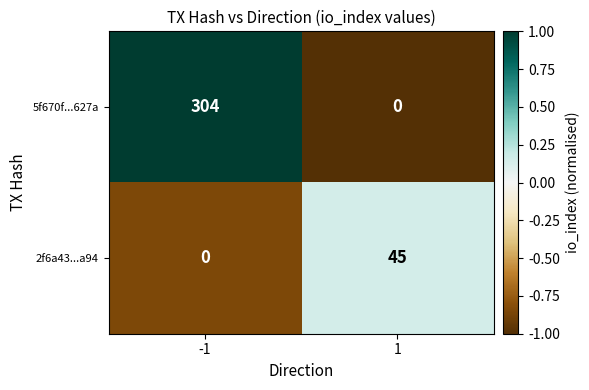

Reading left to right, list all the values displayed in this chart.

5f670f...627a: -1=304	1=0
2f6a43...a94: -1=0	1=45